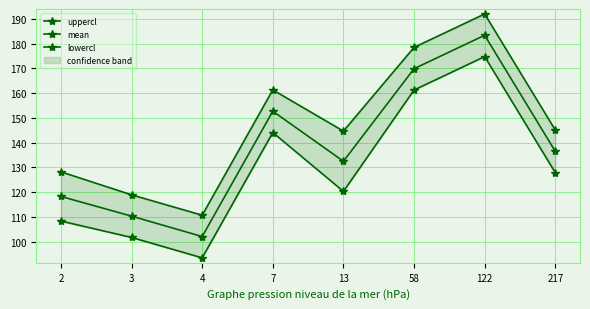

Does the chart have visible grid lines?

Yes